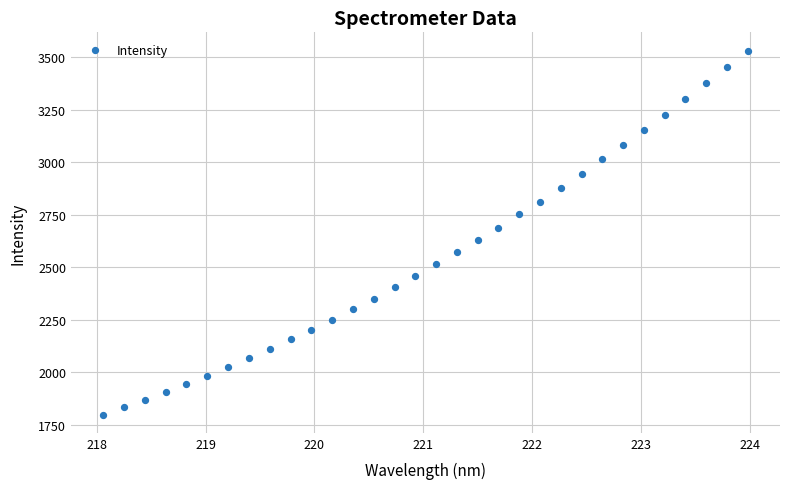

What is the range of X values (max minus min)?

5.9